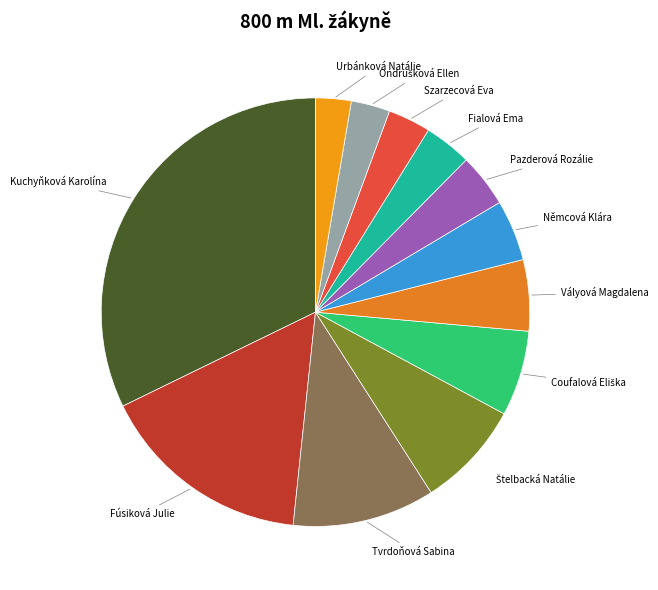

Which has a higher value, Pazderová Rozálie or Szarzecová Eva?

Pazderová Rozálie